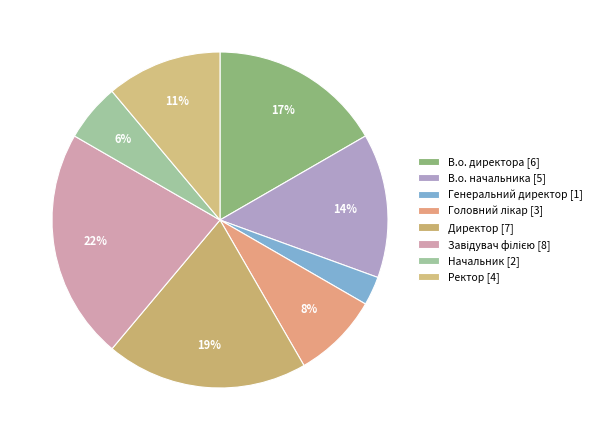

Count the number of slices in the pie.

8